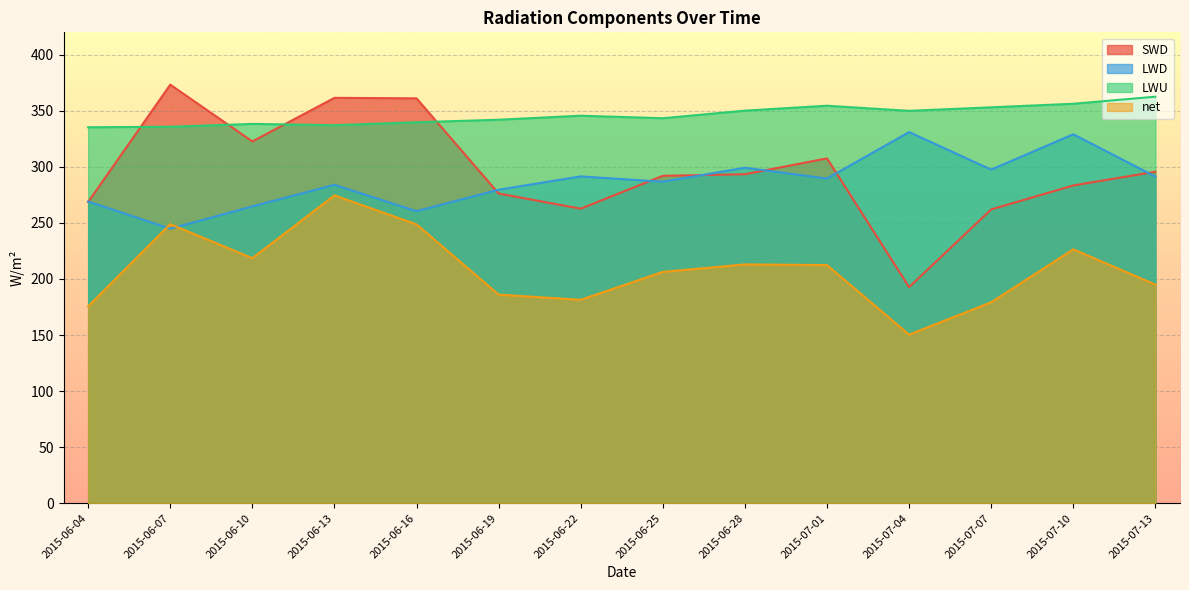

At how many categories does at least one series exceed 362?

2